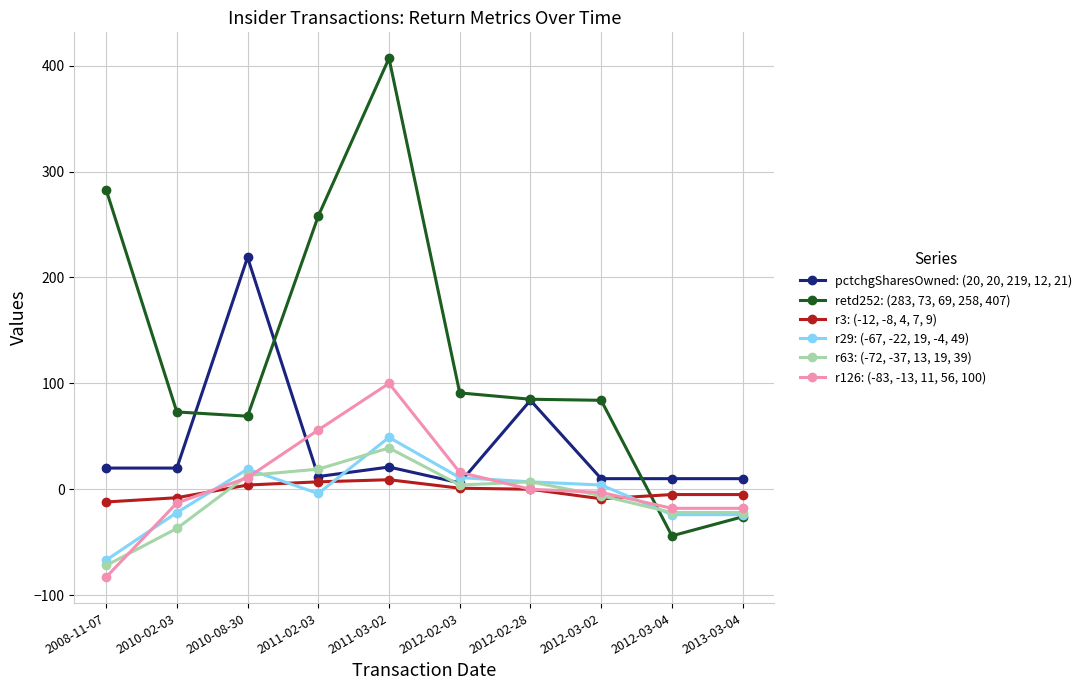

How many values in the retd252: (283, 73, 69, 258, 407) series are below 85?

5